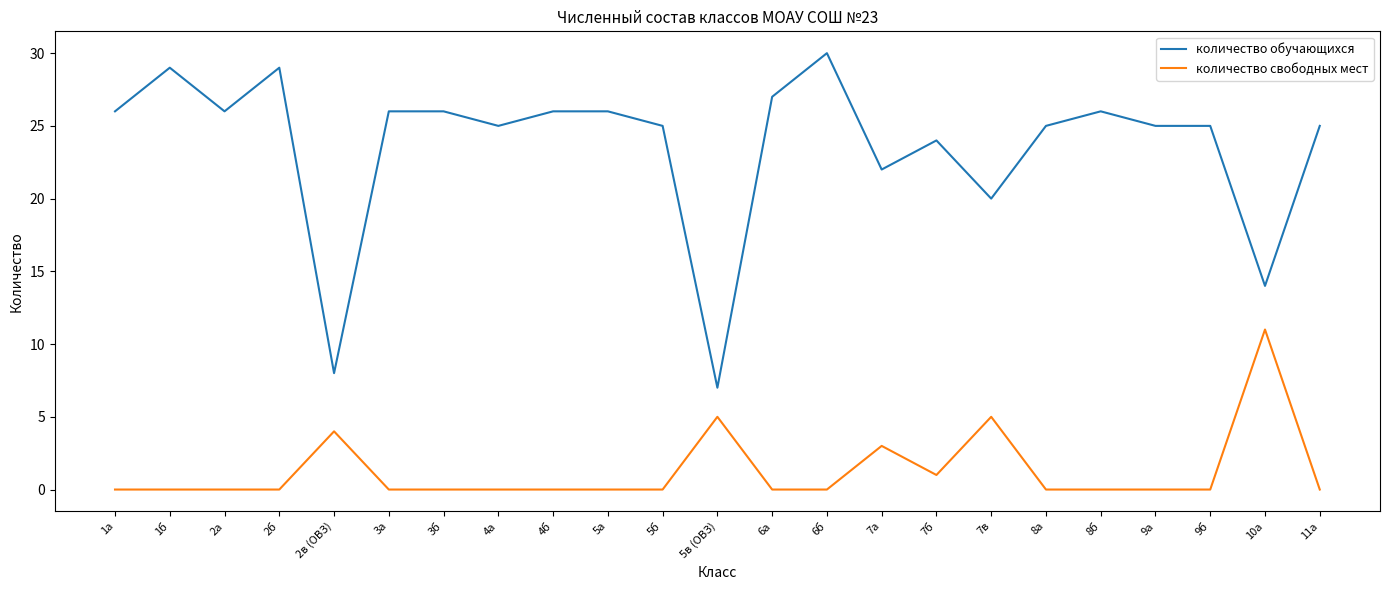

What is the spread (max minus min) of values at 2б?

29